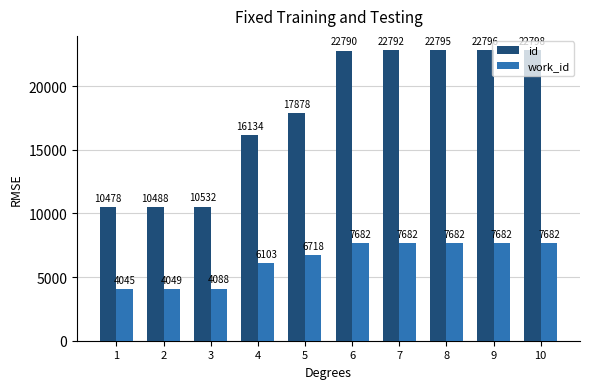

What is the value of the id bar at the 7th from the left?

22792